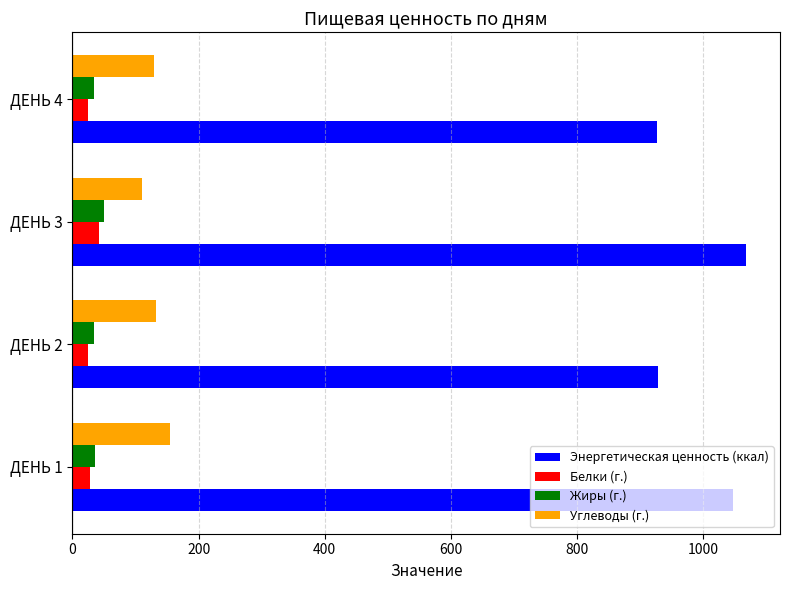

The value of Жиры (г.) at ДЕНЬ 3 is 50.8. True or false?

True